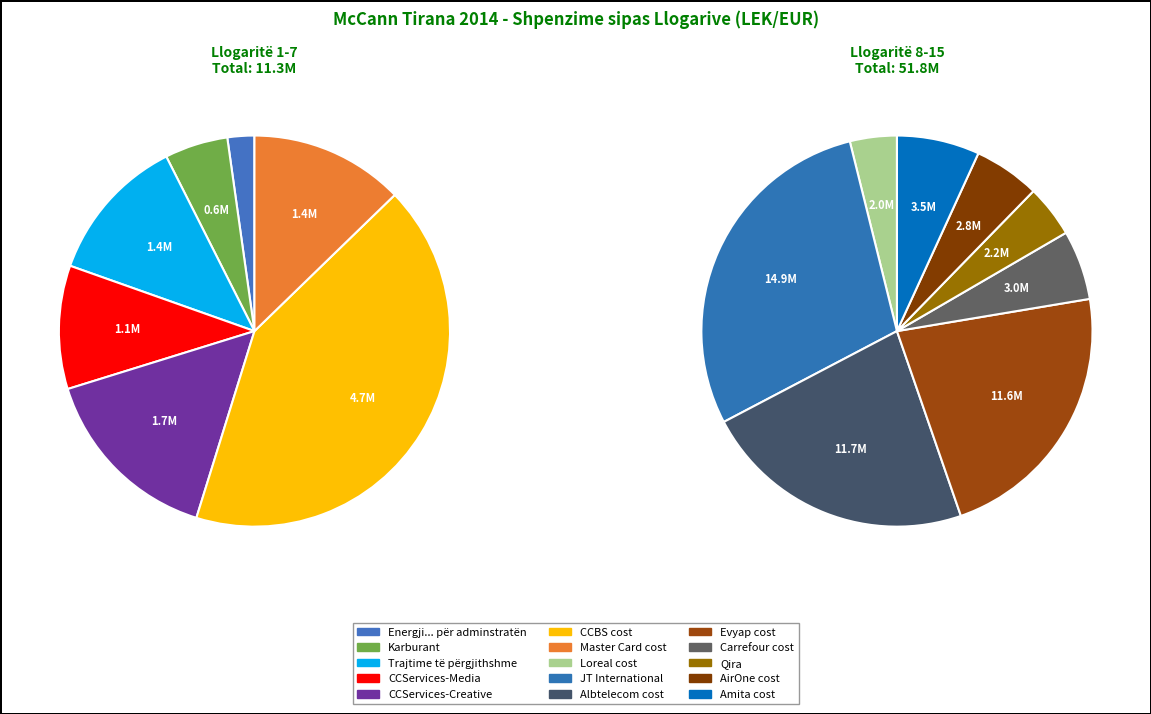

The Amita cost slice represents 6% of the pie. True or false?

True